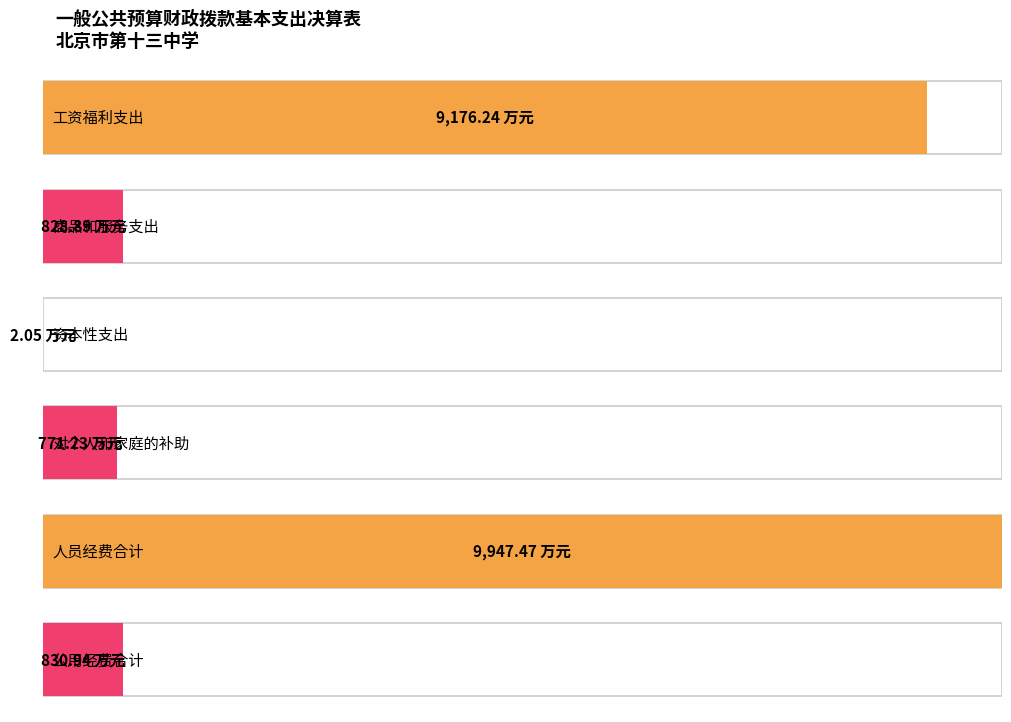

What is the label of the 5th bar from the left?

人员经费合计